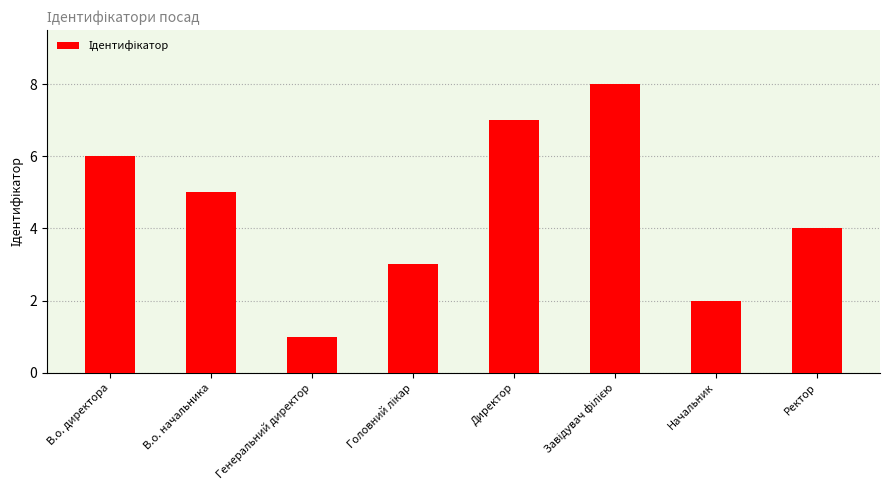

True or false: the data shows 6 at В.о. директора.

True